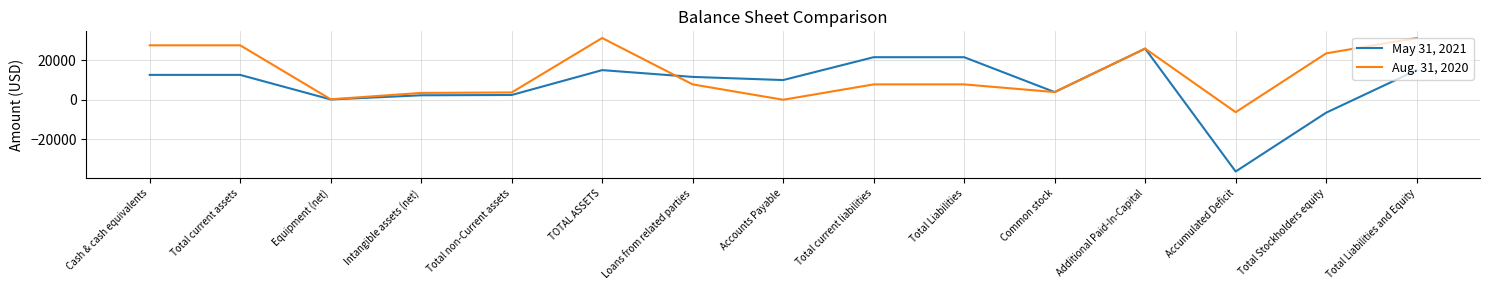

The May 31, 2021 series shows 25955 at Additional Paid-In-Capital. True or false?

True